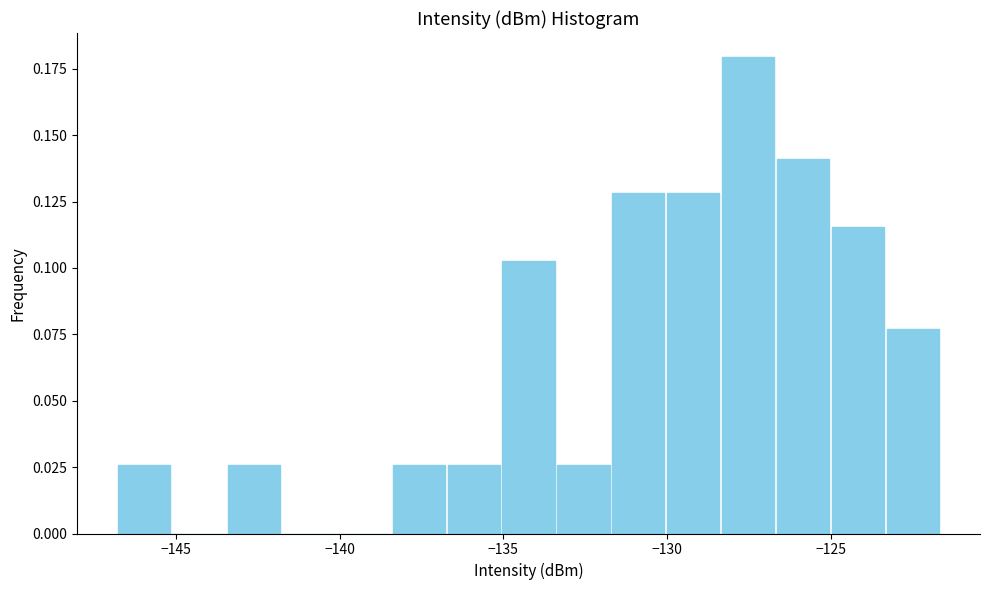

Read against the x-axis, roughly where is the centre of the tallest bar?

-127.5